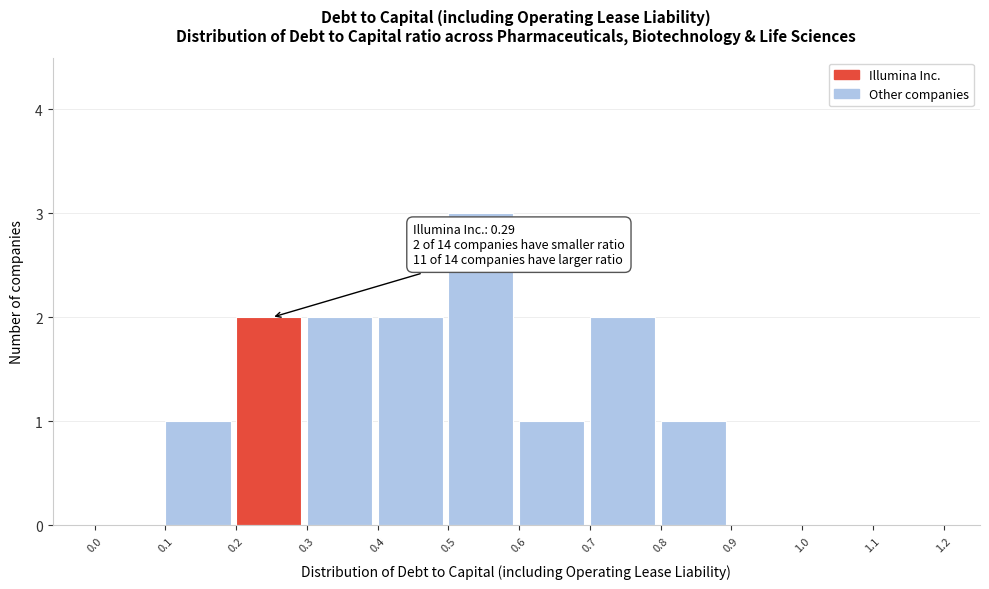

Over which range of the x-axis is the bar tallest?

0.5 to 0.6